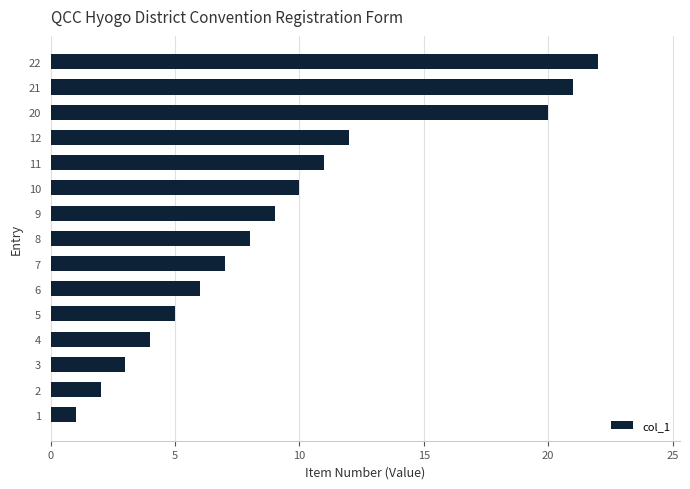

How many data points are less than 8?

7